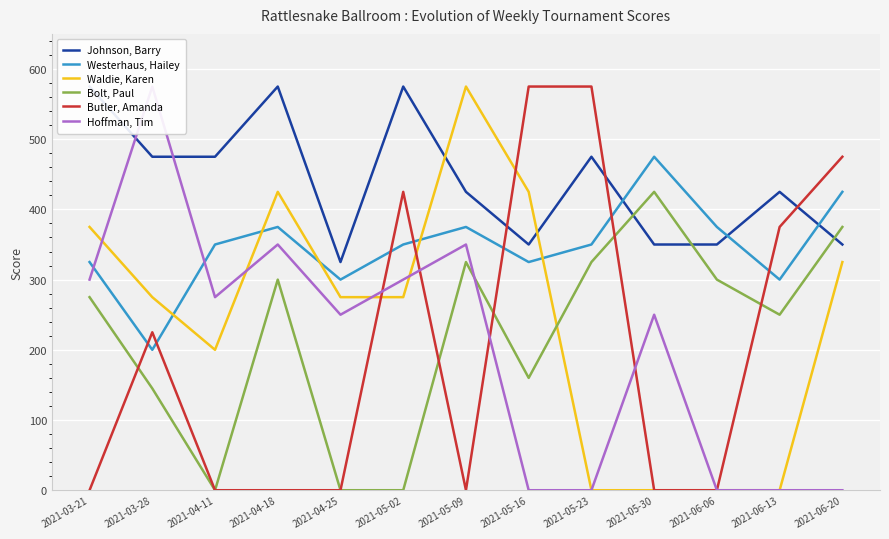

At which label is Westerhaus, Hailey closest to 337?

2021-03-21